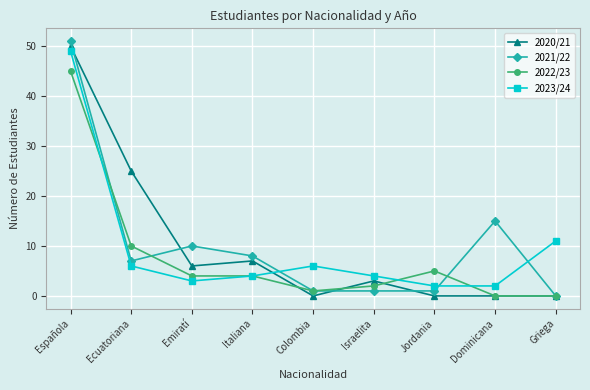

True or false: 2023/24 and 2021/22 intersect in this chart.

True